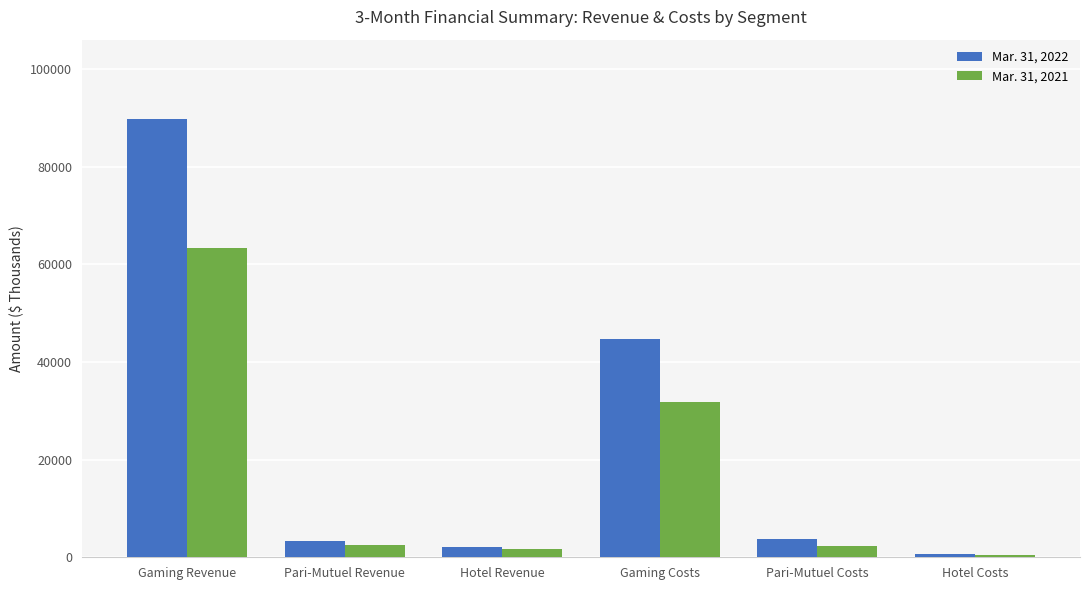

Read the Mar. 31, 2021 value at Hotel Revenue, to the nearest 10.

1750